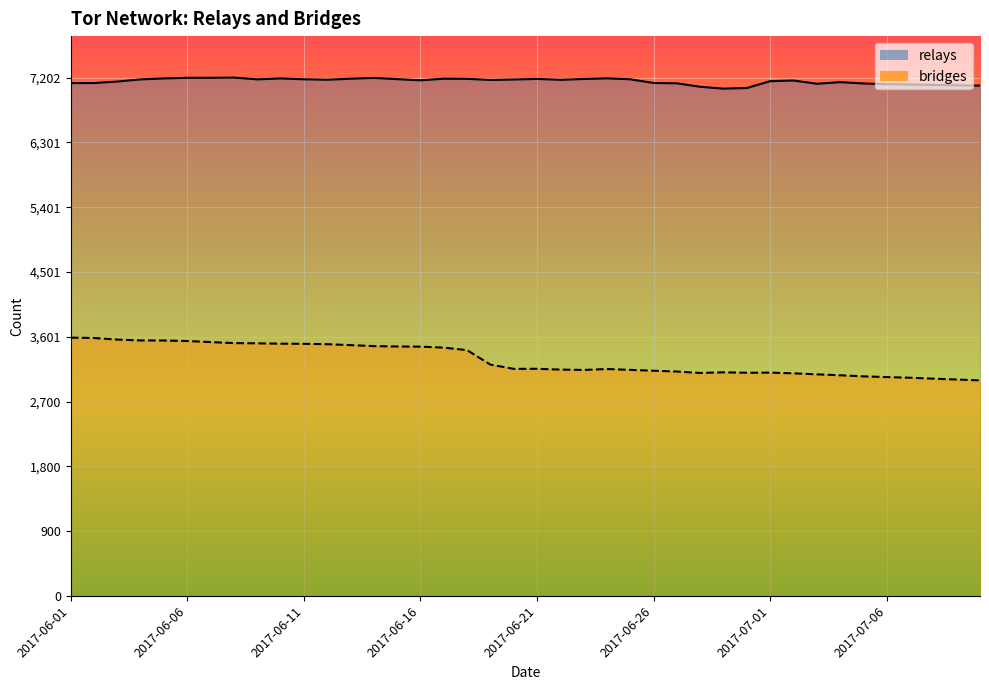

Reading right to left, list all the values displayed in this chart.

bridges: 2017-07-10=2994	2017-07-09=3006	2017-07-08=3018	2017-07-07=3031	2017-07-06=3040	2017-07-05=3050	2017-07-04=3065	2017-07-03=3078	2017-07-02=3092	2017-07-01=3102	2017-06-30=3100	2017-06-29=3106	2017-06-28=3097	2017-06-27=3117	2017-06-26=3128	2017-06-25=3140	2017-06-24=3152	2017-06-23=3139	2017-06-22=3144	2017-06-21=3155	2017-06-20=3154	2017-06-19=3213	2017-06-18=3414	2017-06-17=3449	2017-06-16=3463	2017-06-15=3465	2017-06-14=3470	2017-06-13=3484	2017-06-12=3497	2017-06-11=3502	2017-06-10=3504	2017-06-09=3509	2017-06-08=3512	2017-06-07=3526	2017-06-06=3541	2017-06-05=3548	2017-06-04=3549	2017-06-03=3561	2017-06-02=3583	2017-06-01=3588
relays: 2017-07-10=7090	2017-07-09=7095	2017-07-08=7100	2017-07-07=7105	2017-07-06=7110	2017-07-05=7120	2017-07-04=7138	2017-07-03=7116	2017-07-02=7161	2017-07-01=7152	2017-06-30=7057	2017-06-29=7048	2017-06-28=7074	2017-06-27=7122	2017-06-26=7127	2017-06-25=7178	2017-06-24=7191	2017-06-23=7182	2017-06-22=7171	2017-06-21=7183	2017-06-20=7175	2017-06-19=7169	2017-06-18=7184	2017-06-17=7186	2017-06-16=7164	2017-06-15=7180	2017-06-14=7197	2017-06-13=7186	2017-06-12=7172	2017-06-11=7178	2017-06-10=7190	2017-06-09=7177	2017-06-08=7202	2017-06-07=7199	2017-06-06=7199	2017-06-05=7190	2017-06-04=7177	2017-06-03=7147	2017-06-02=7126	2017-06-01=7126